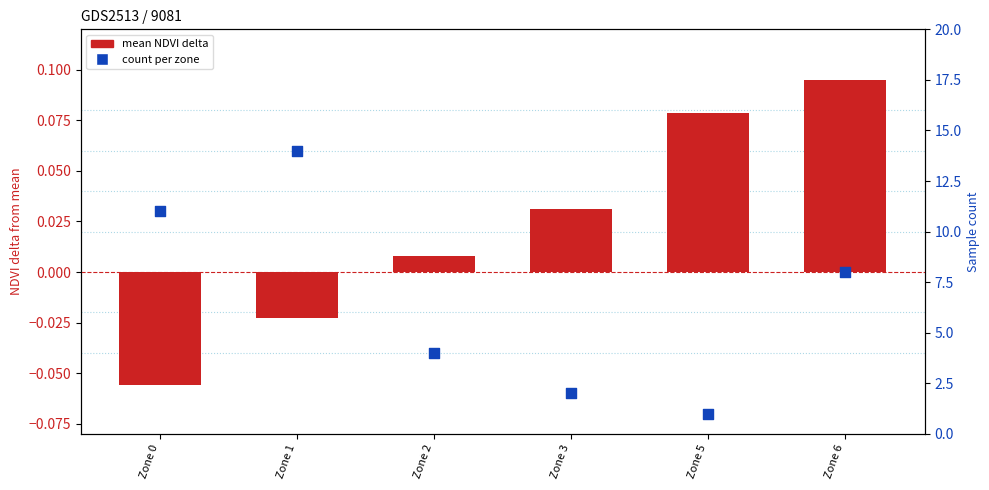

Which series reaches the maximum Y coordinate?

count